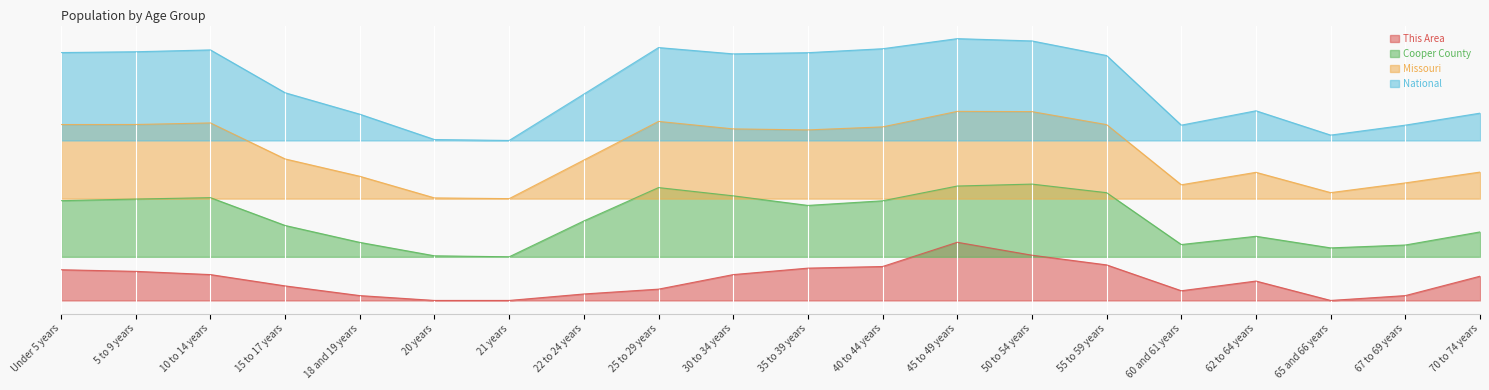

What are all the series names shown in the legend?

This Area, Cooper County, Missouri, National